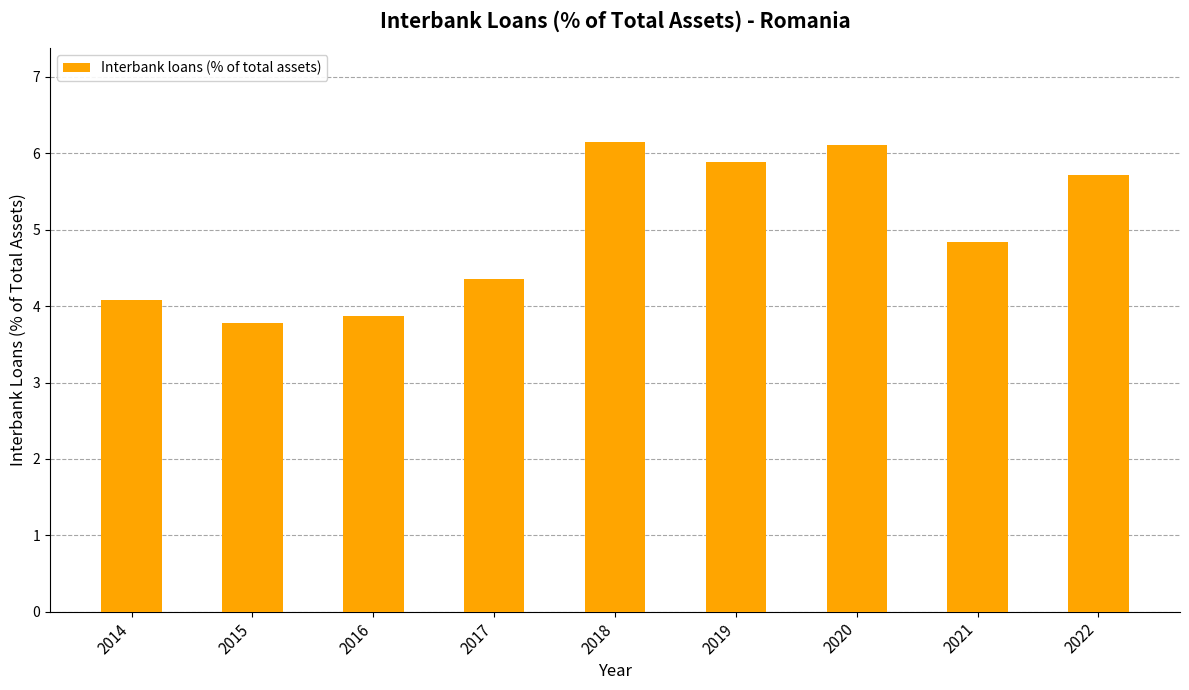

What is the greatest value displayed?

6.1